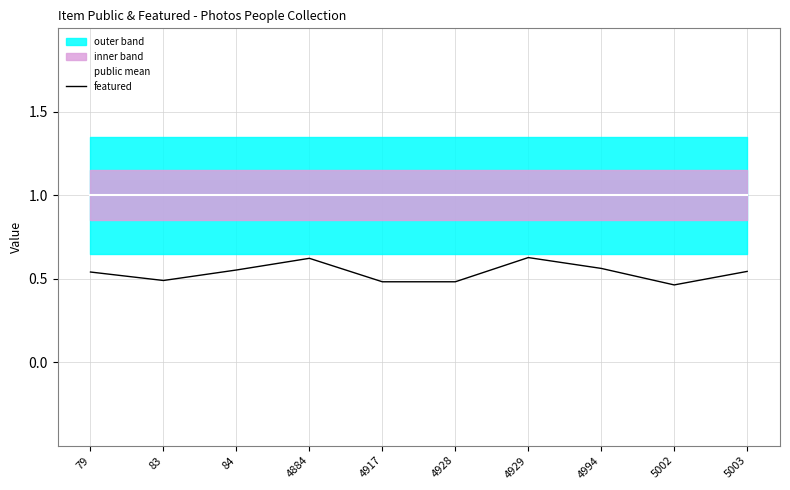

Does the chart have visible grid lines?

Yes